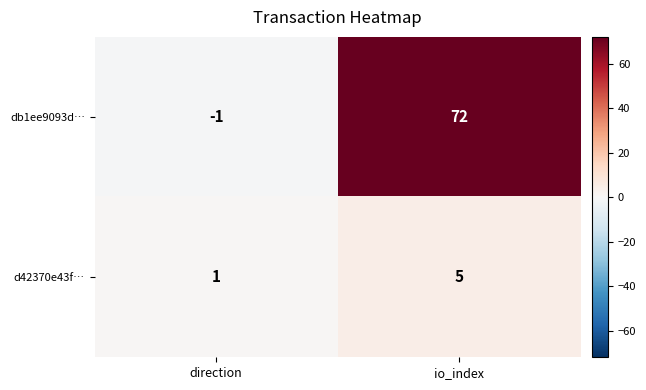

How many data points does each series have?

2